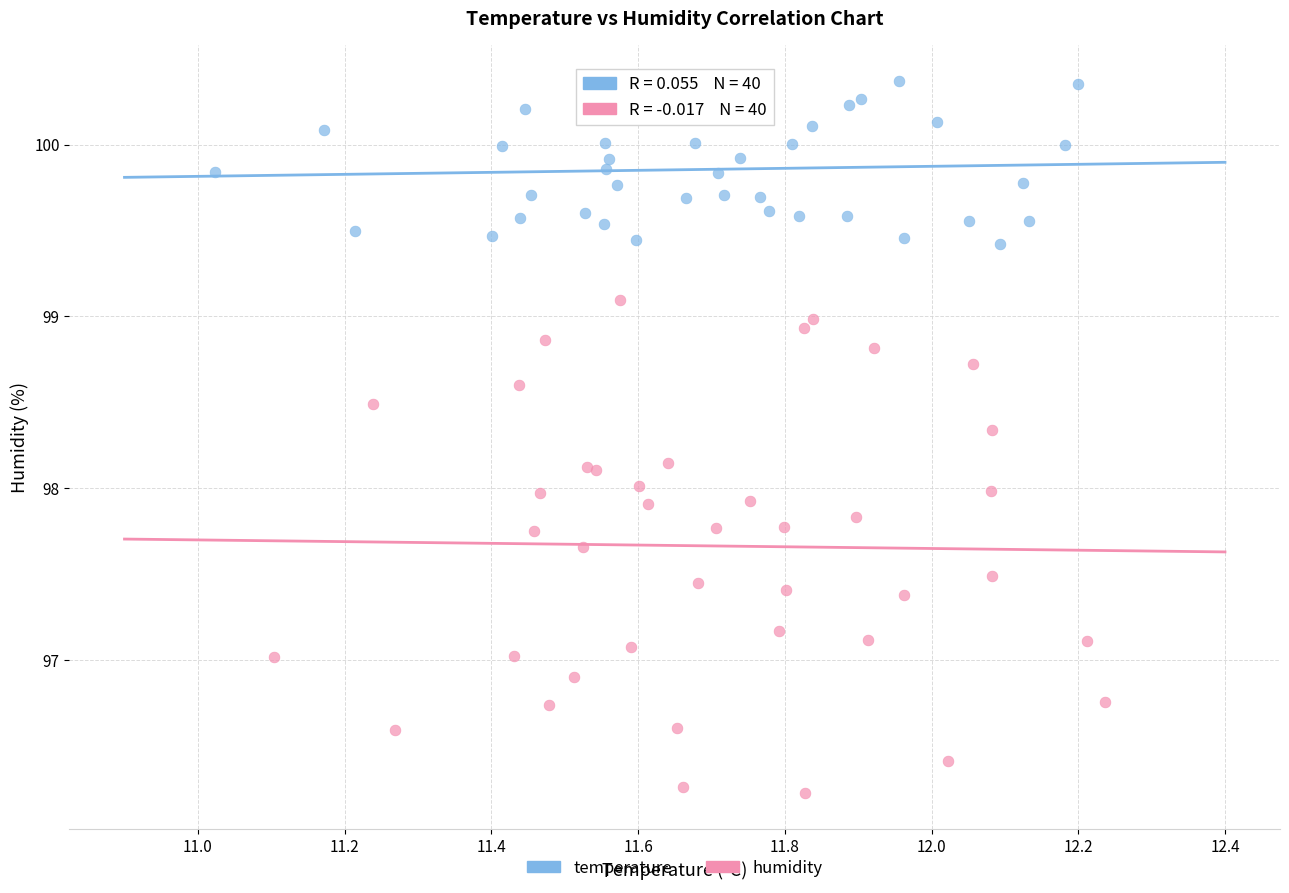

Which series contains the lowest Y value?

humidity